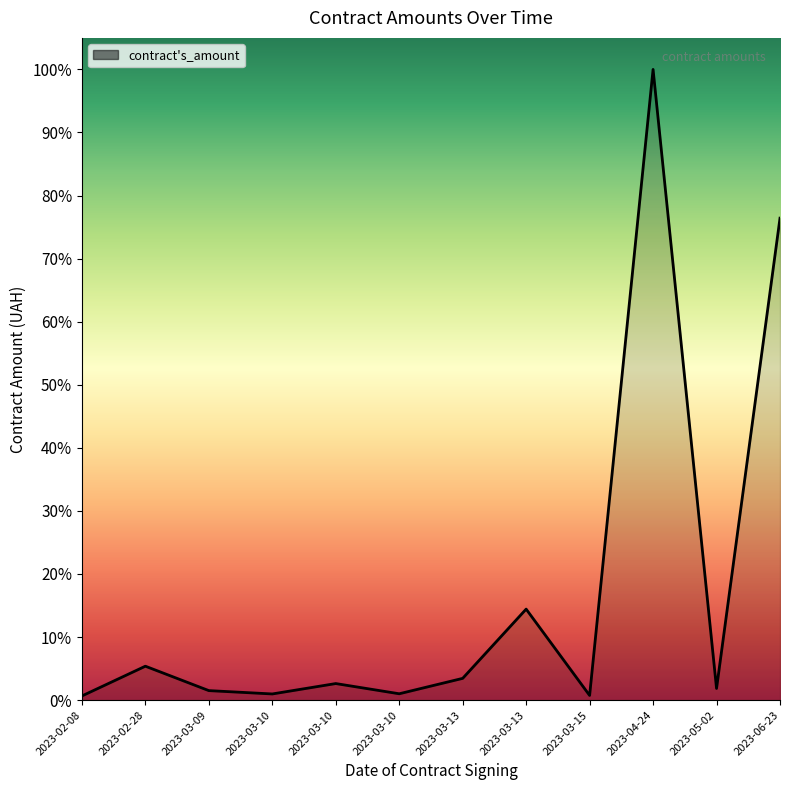

Does the chart display data point markers on the line(s)?

No